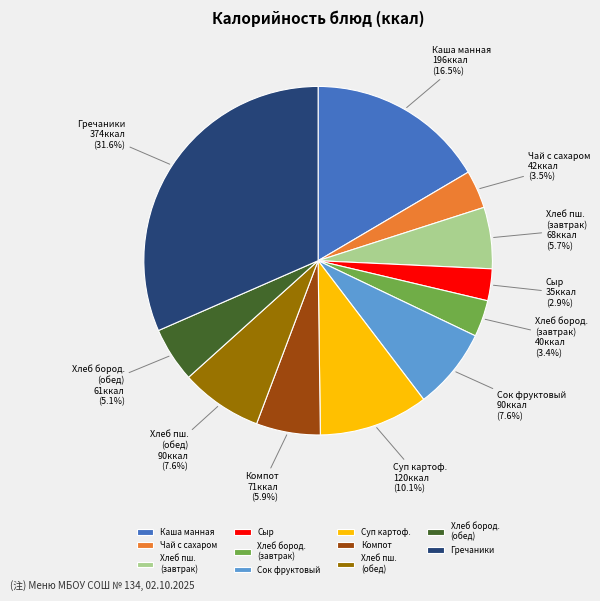

Is the sum of Каша манная and Чай с сахаром greater than half?

No